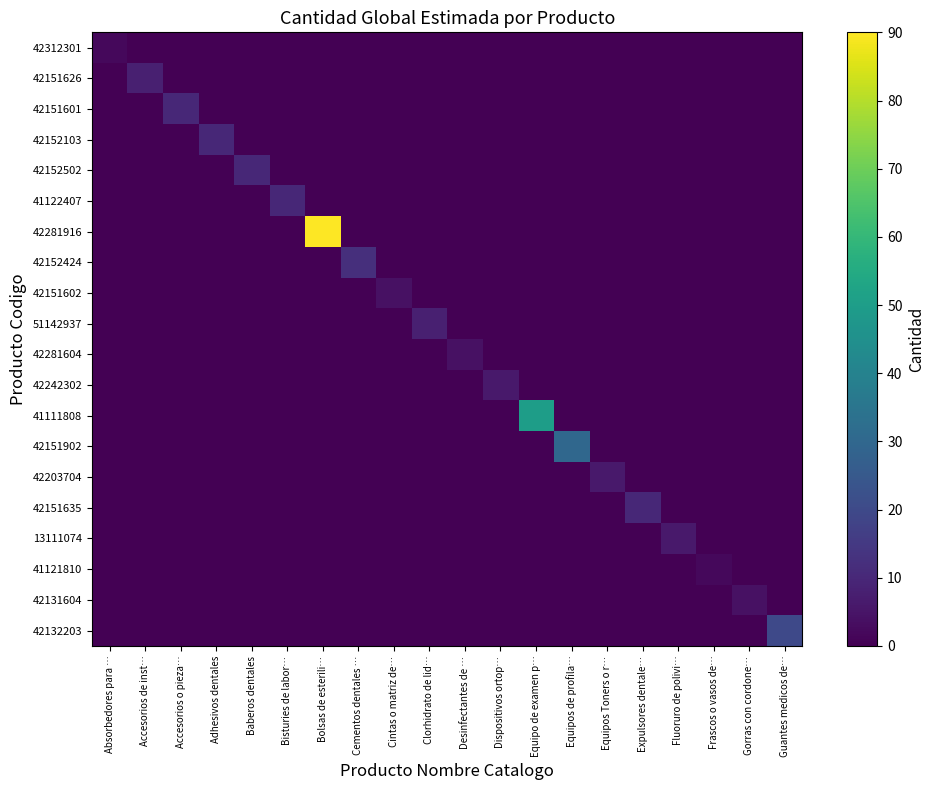

At which category is the sum across all series the highest?

Bolsas de esterili…